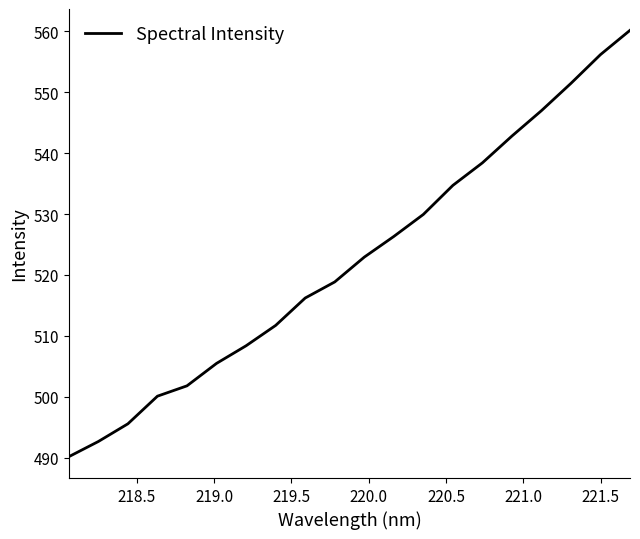

What is the minimum value shown in the chart?

490.2